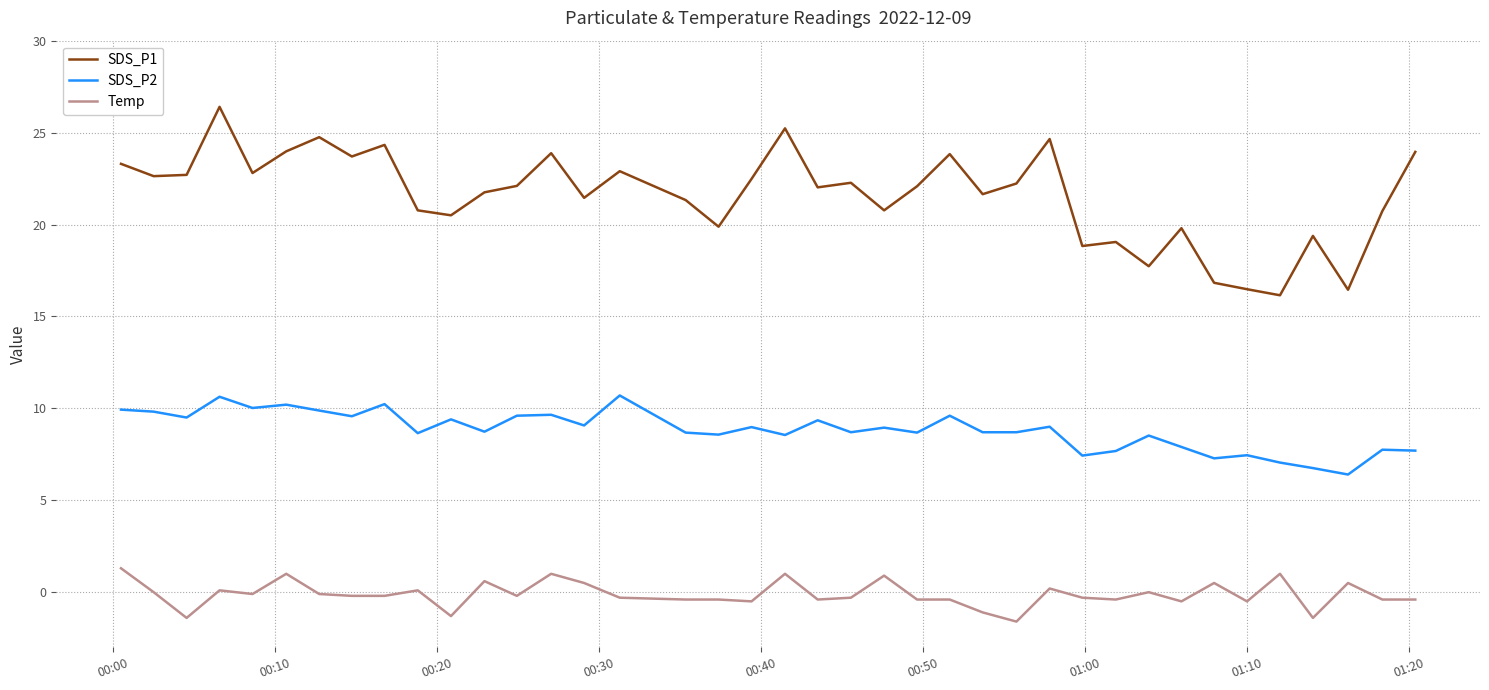

Which series has the largest total across all categories?

SDS_P1